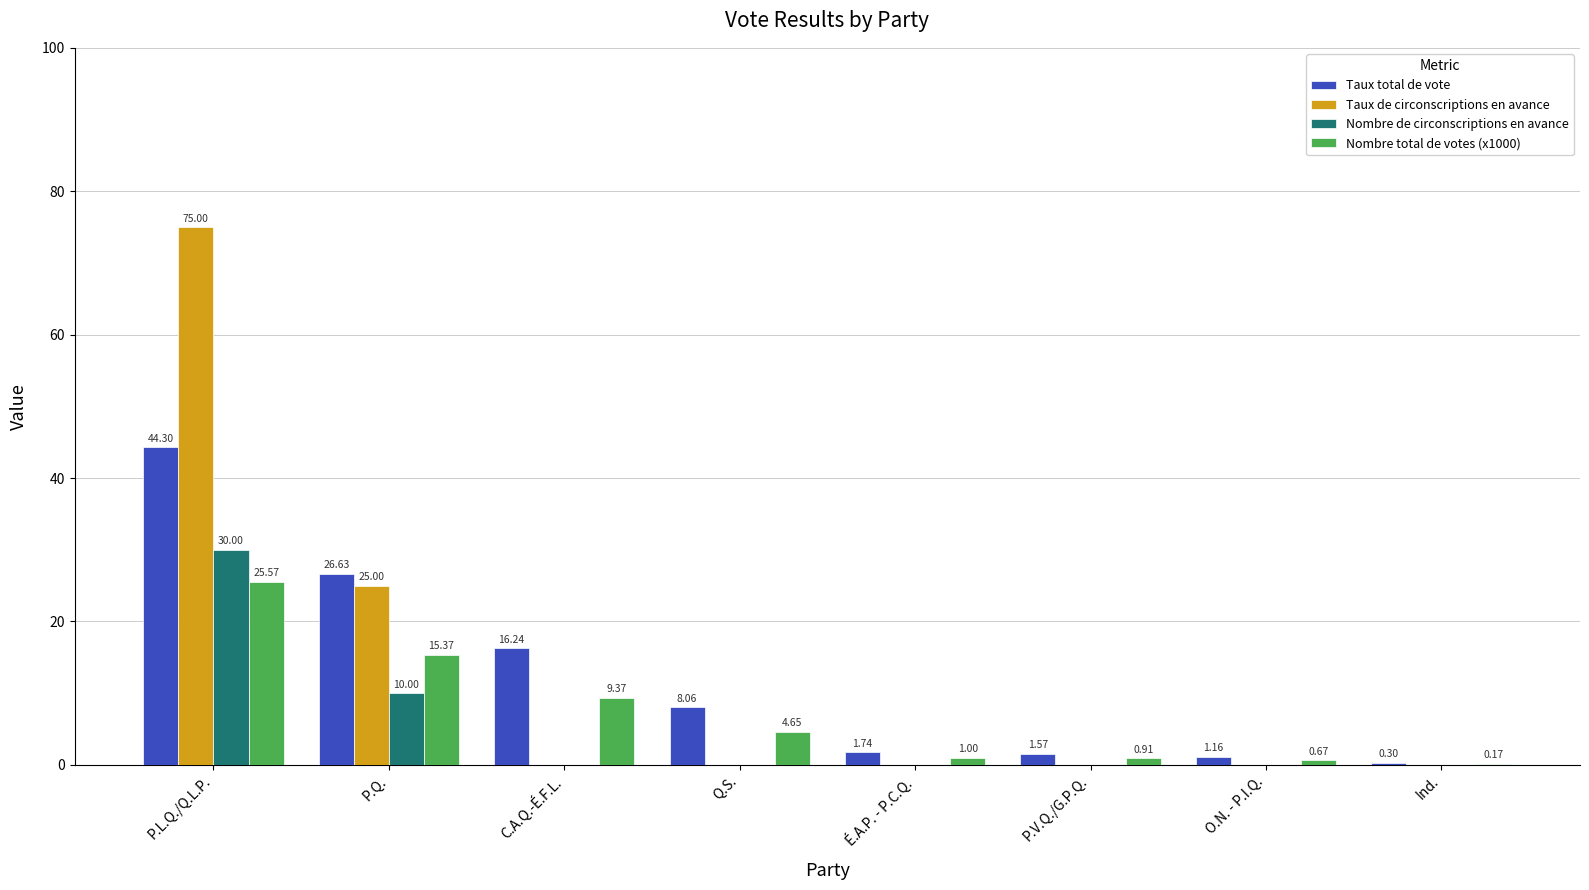

Which category has the highest value in the Nombre total de votes (x1000) series?

P.L.Q./Q.L.P.